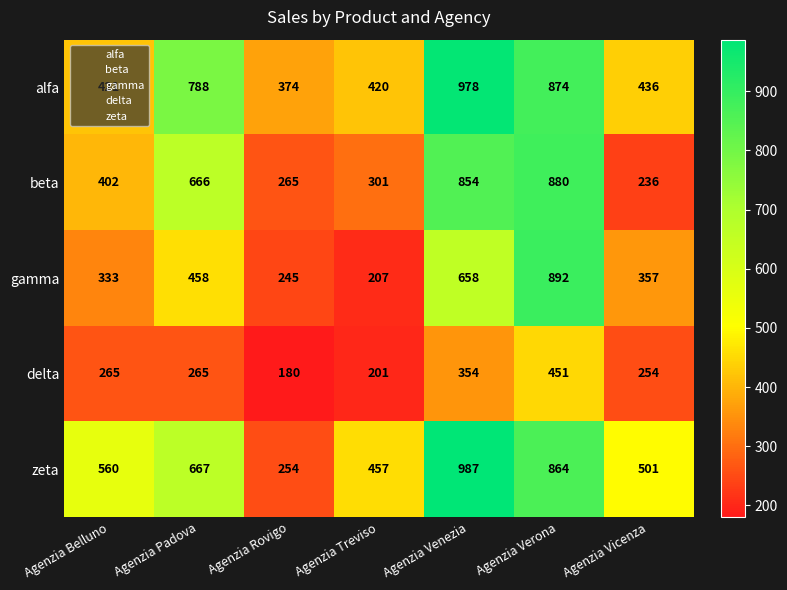

Rank the series by their maximum value, from highest to lowest.

zeta, alfa, gamma, beta, delta